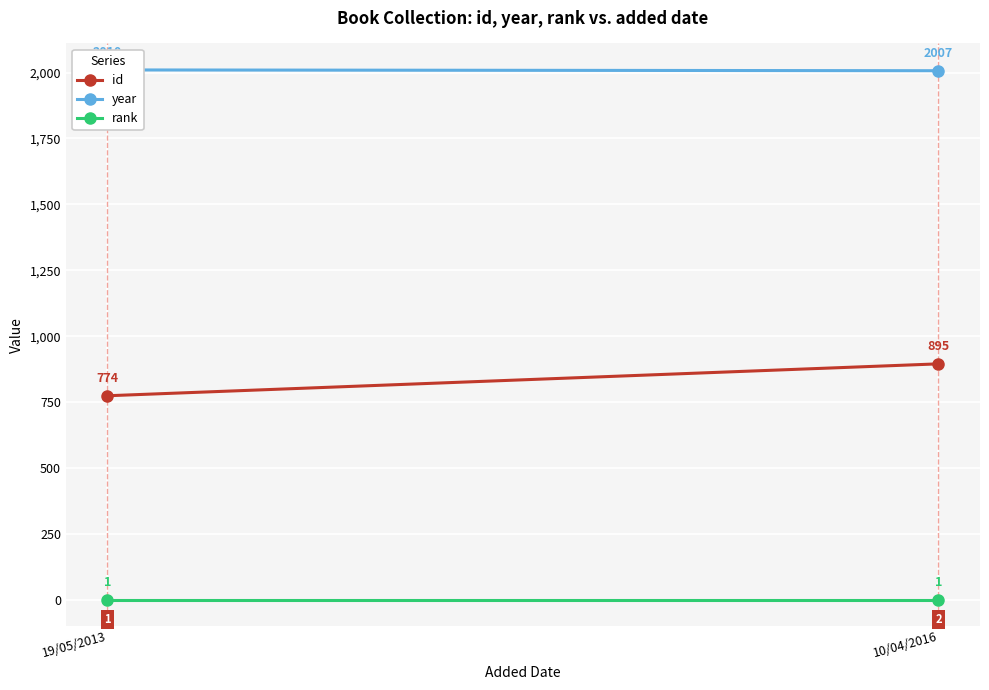

The id series shows 1507 at 10/04/2016. True or false?

False